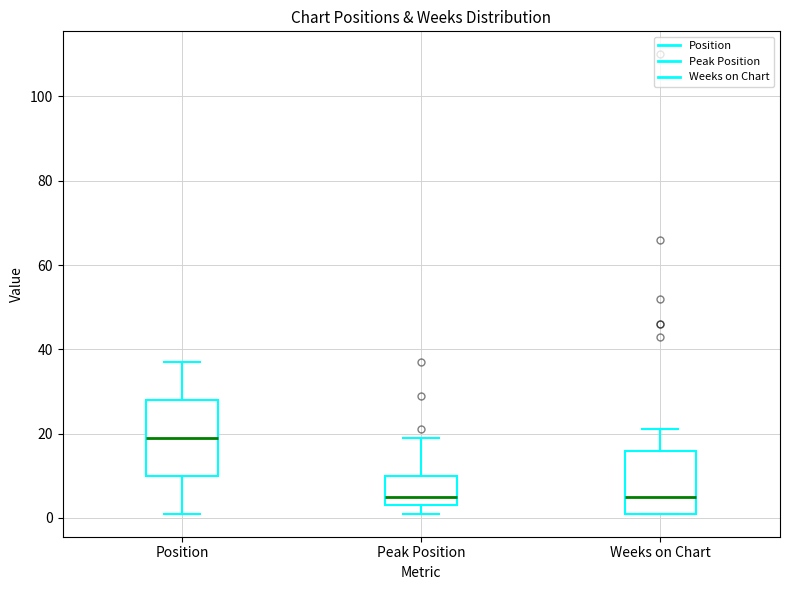

Where does the upper whisker of the box for Peak Position end on the y-axis? The values are not printed on the chart, so give them approximately, as read against the axis.

20